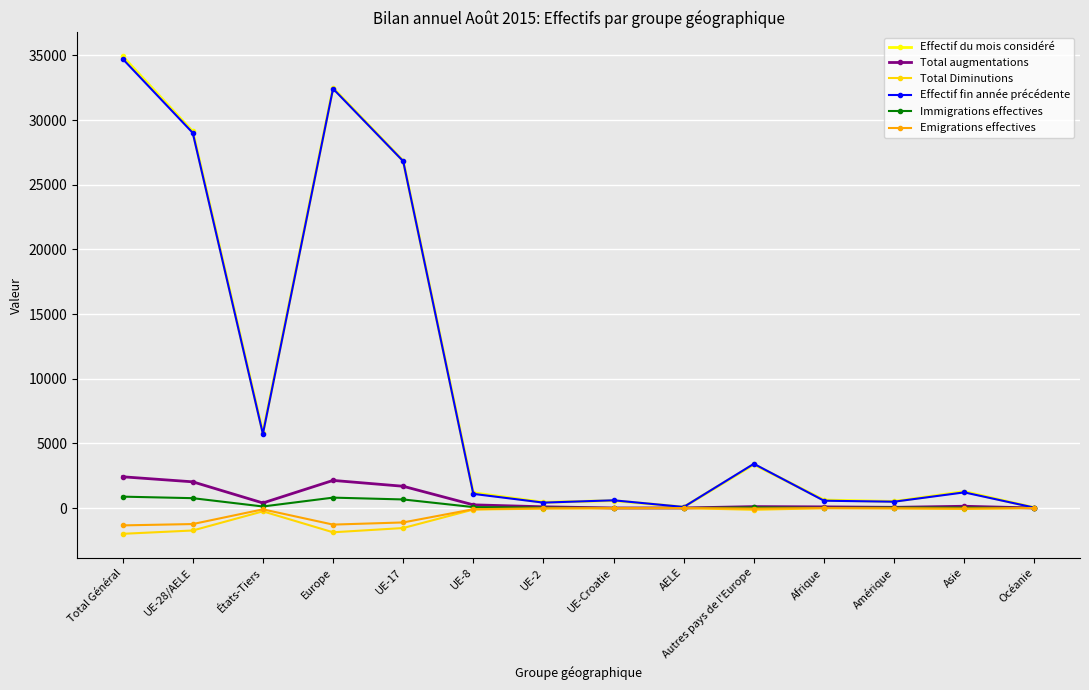

Which series has the widest spread of values?

Effectif du mois considéré